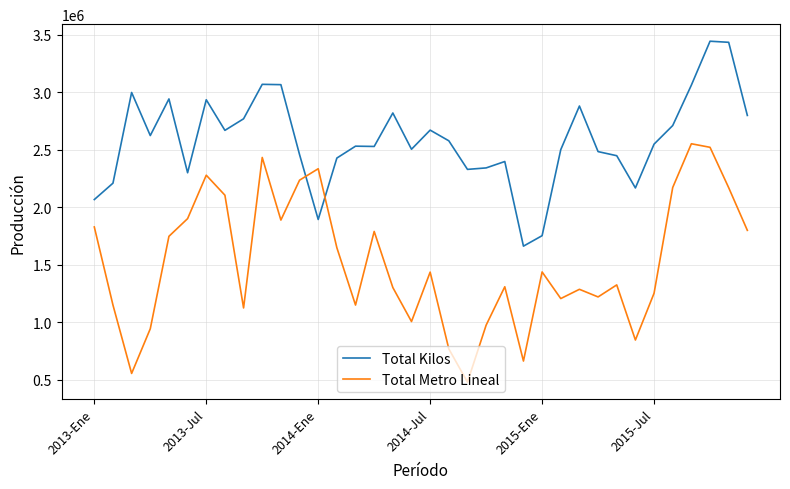

Does the chart have visible grid lines?

Yes